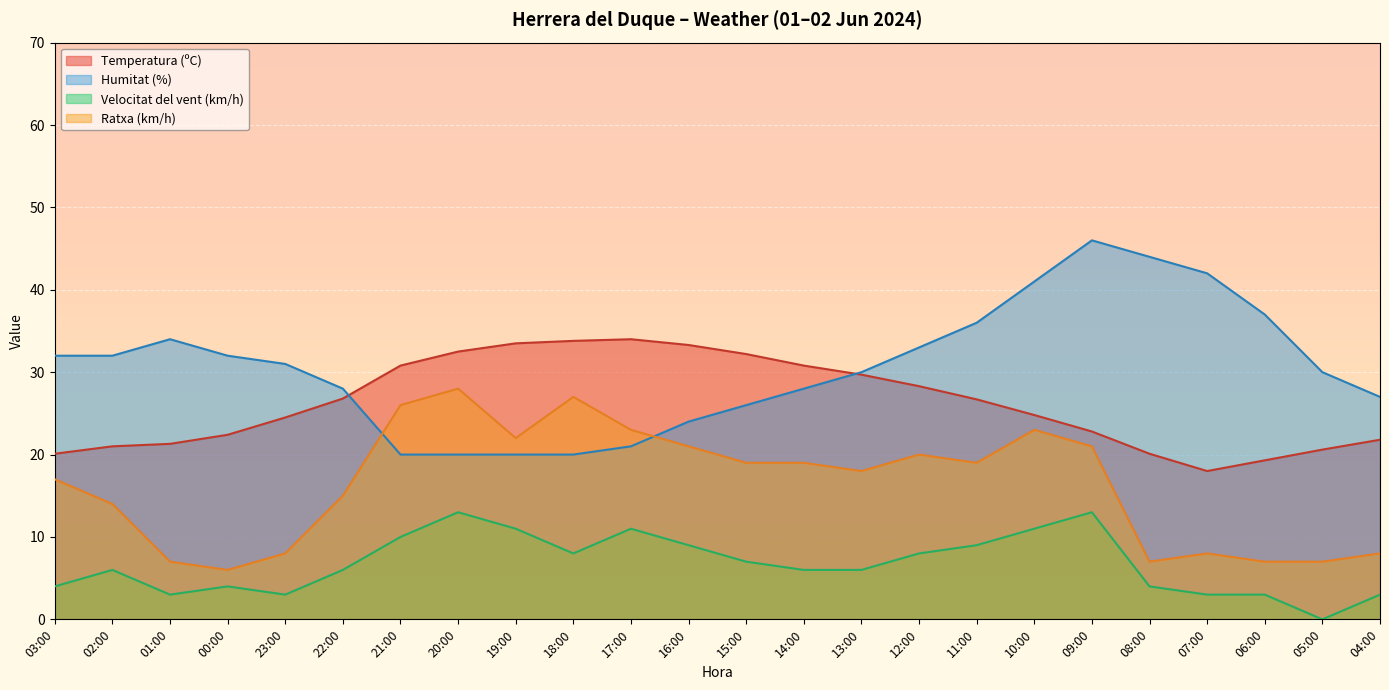

In Velocitat del vent (km/h), how many points are lower than both neighbors (excluding endpoints)?

4